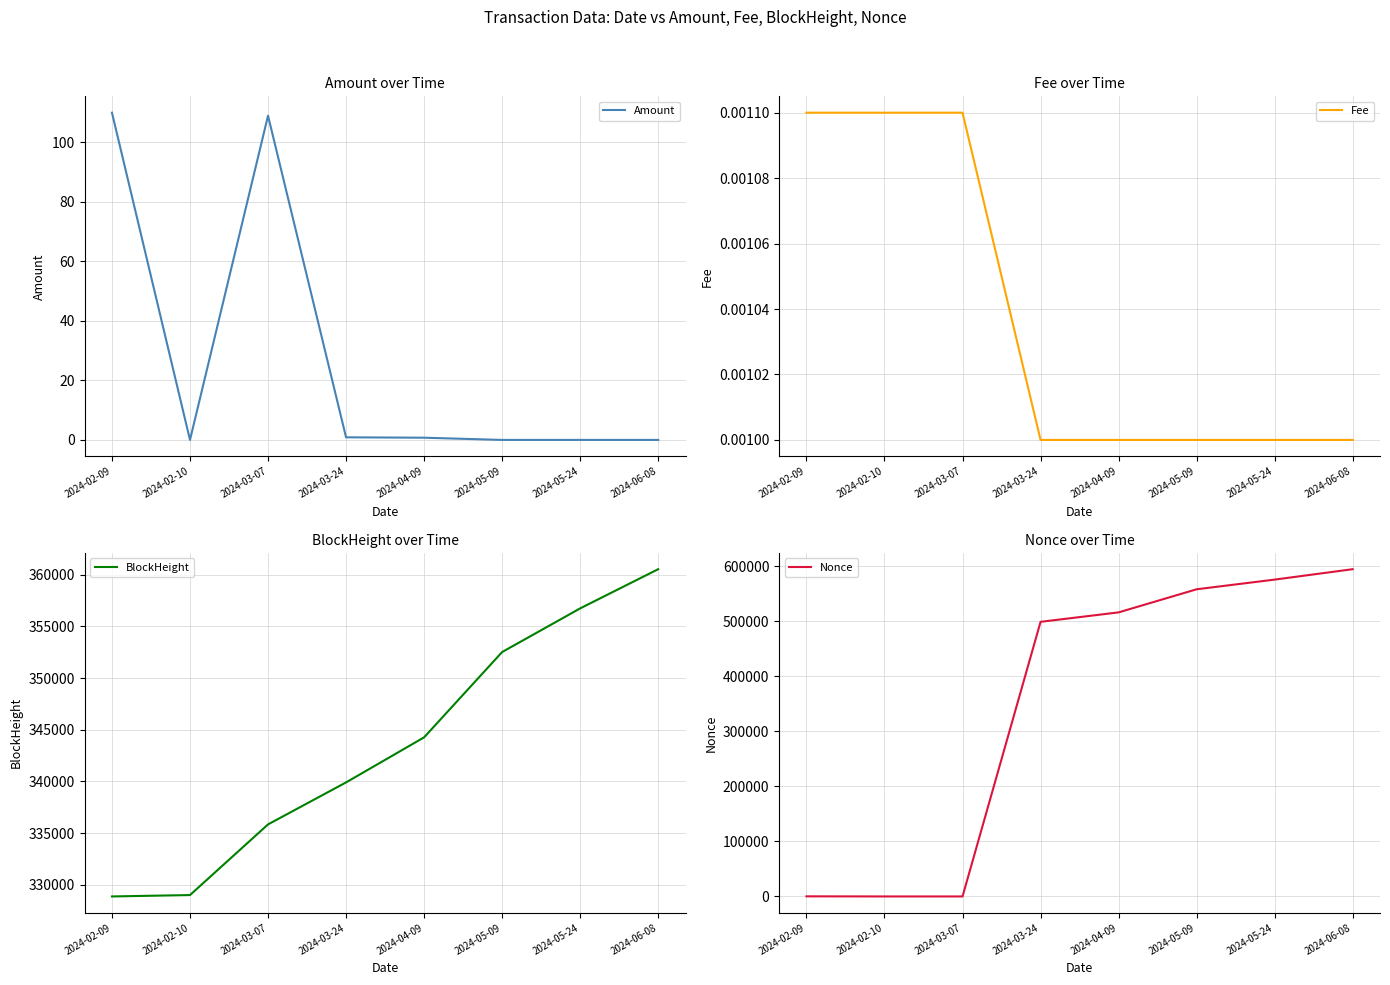

How many times do Fee and Nonce cross each other?

2